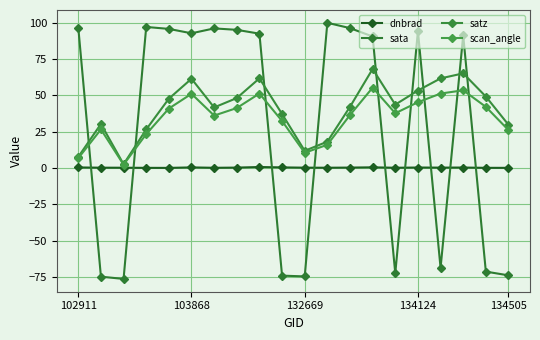

After their last crossing, which series has the higher values: sata or satz?

satz